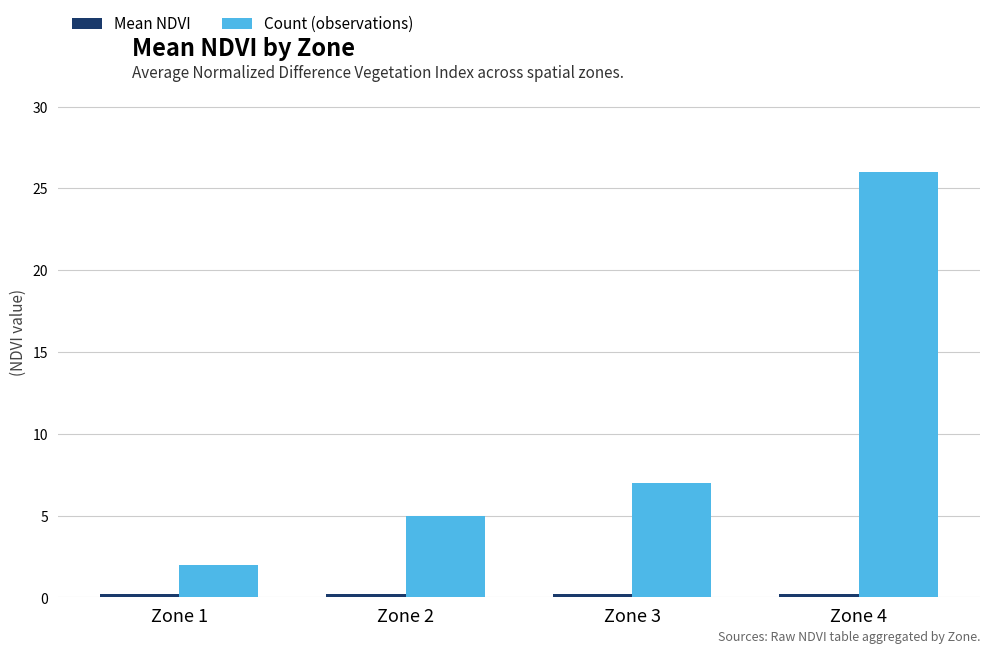

Rank the categories by Count (observations) value from highest to lowest.

Zone 4, Zone 3, Zone 2, Zone 1